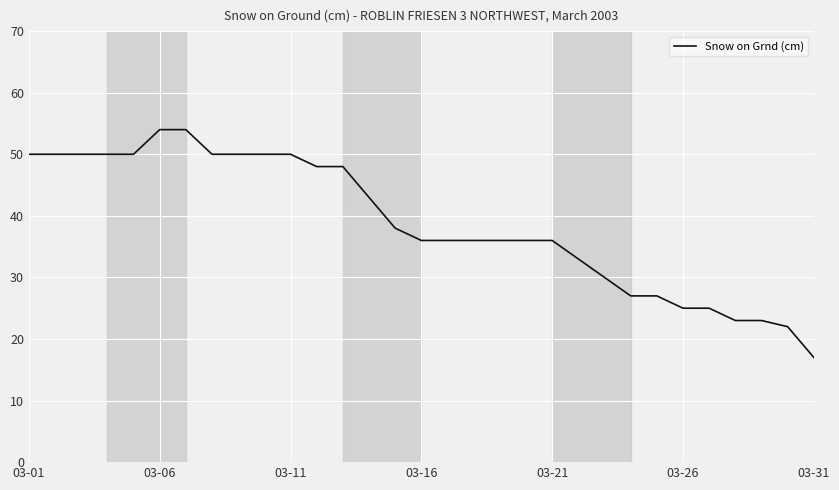

What is the difference between the maximum and minimum values?

37